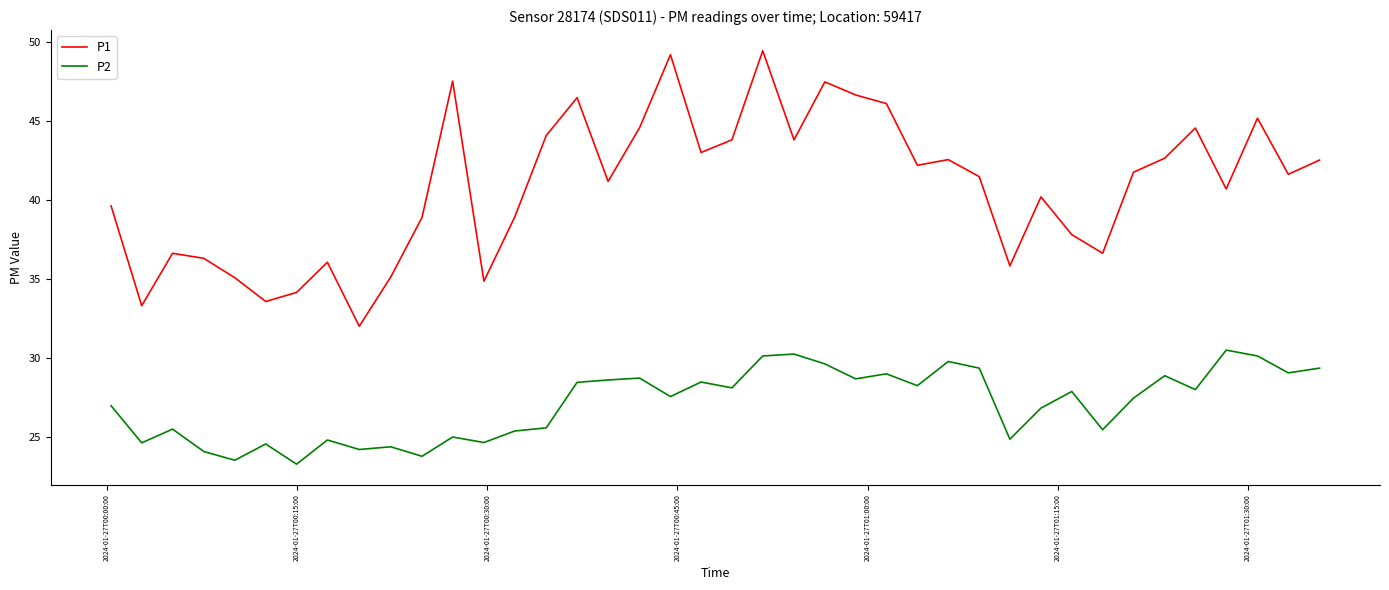

Which series has the largest range (max minus min)?

P1